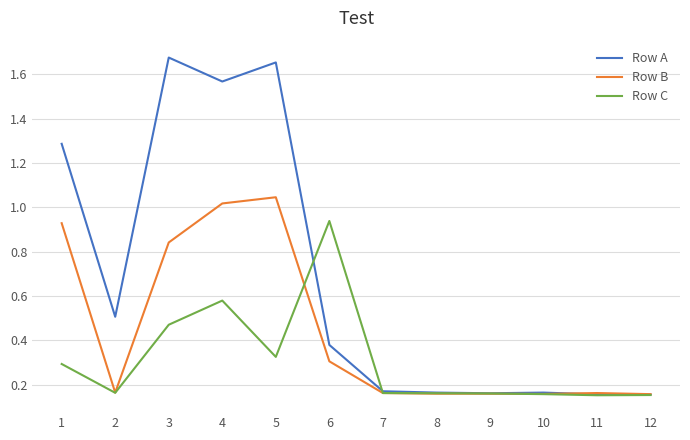

Is the value of Row C at 5 greater than the value of Row A at 2?

No